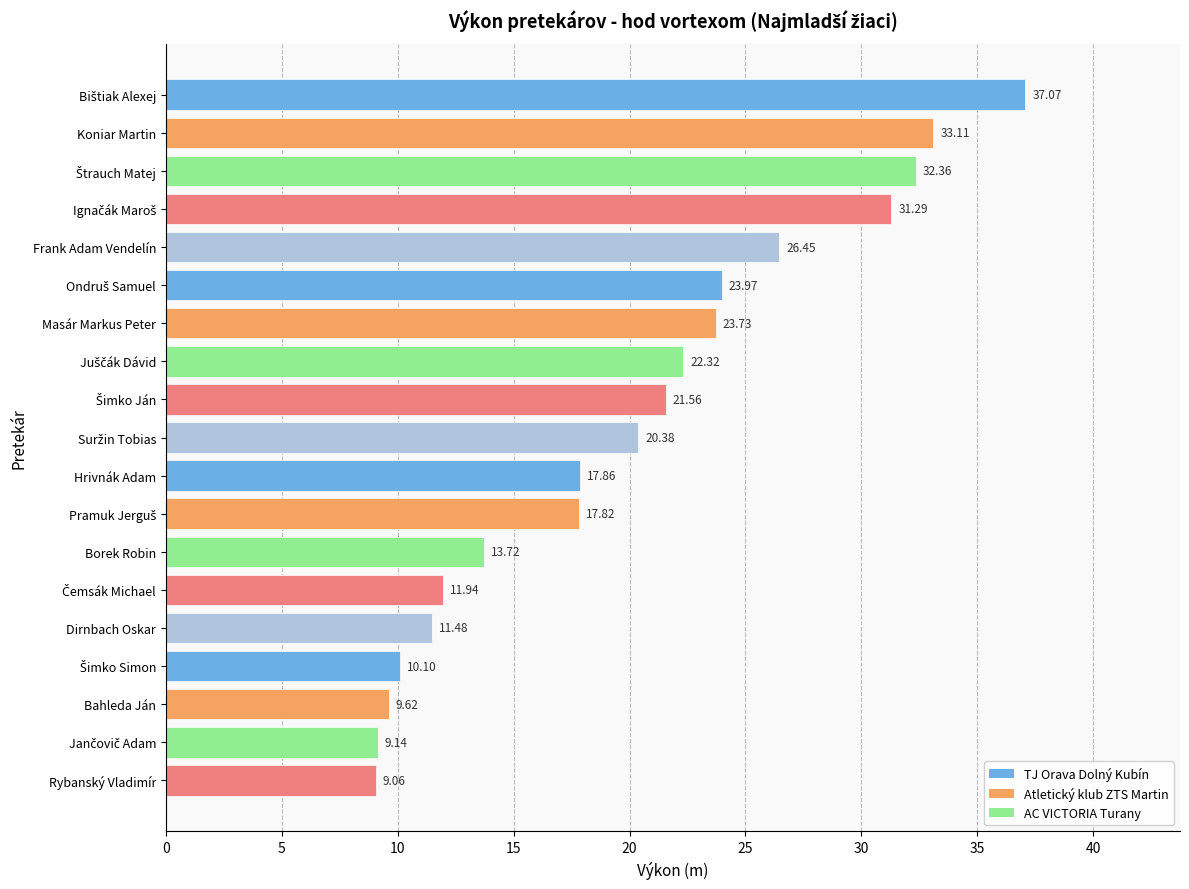

Approximately how many times larger is the value at Koniar Martin compared to Dirnbach Oskar?

2.9